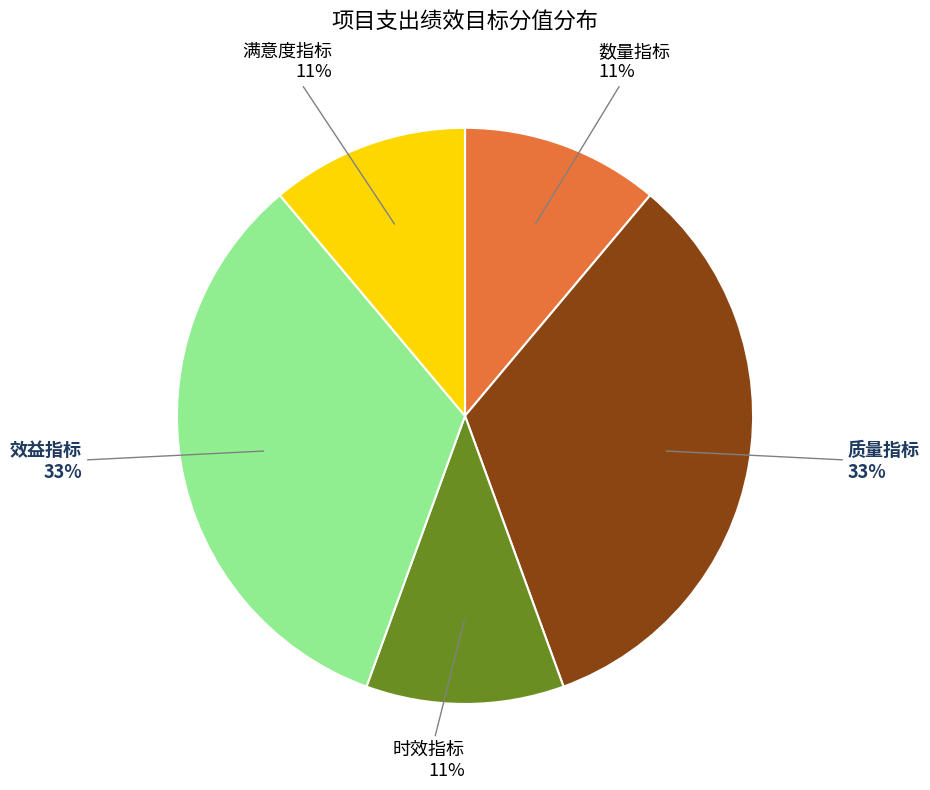

Is there any slice that represents more than half of the pie?

No